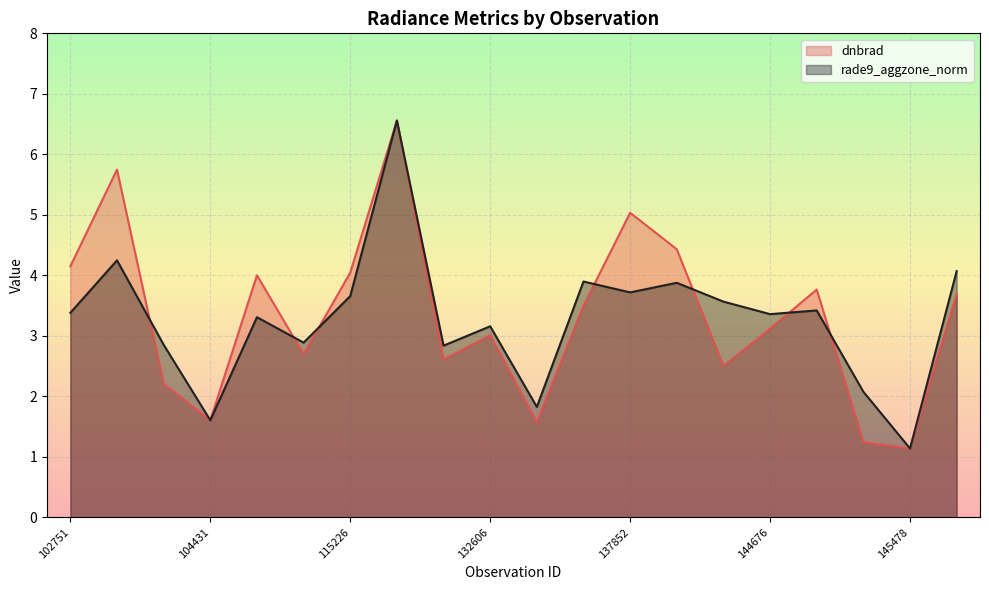

In dnbrad, how many points are higher than both neighbors (excluding endpoints)?

6